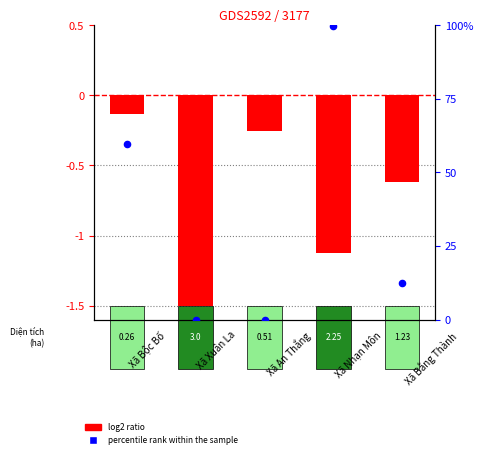

Is the value of log2 ratio at Xã Bộc Bố greater than the value of percentile rank within the sample at Xã Bằng Thành?

No